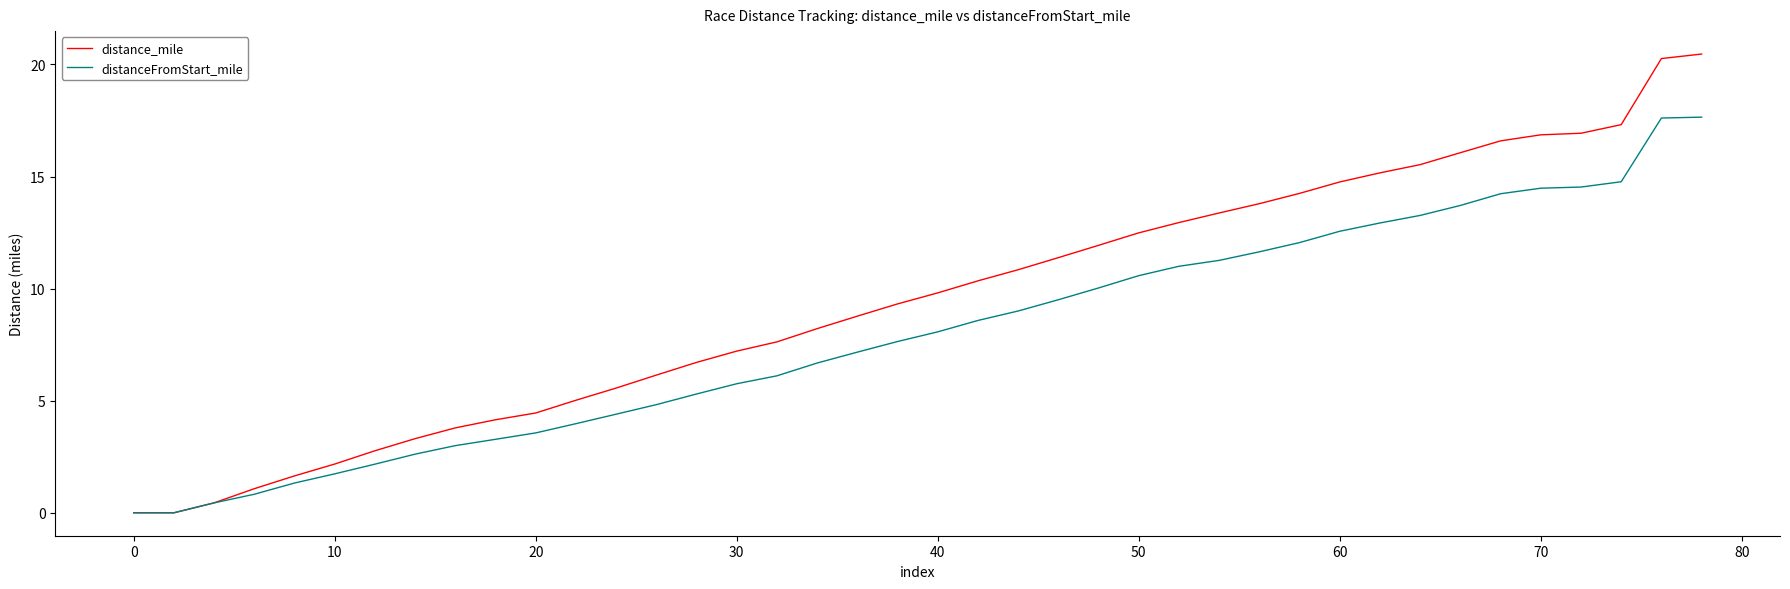

List the series in order of their peak value, lowest first.

distanceFromStart_mile, distance_mile